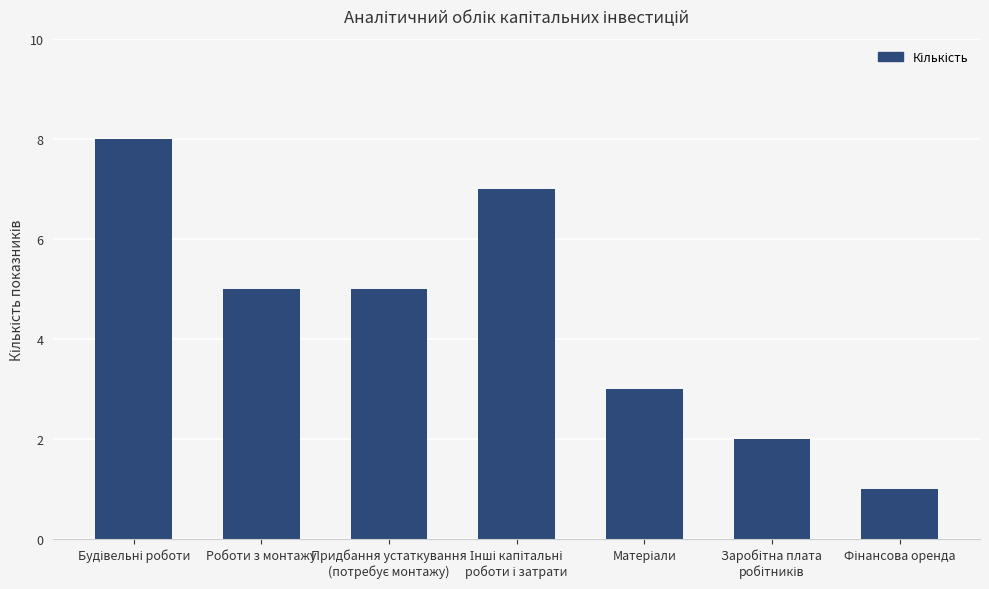

What is the average value?

4